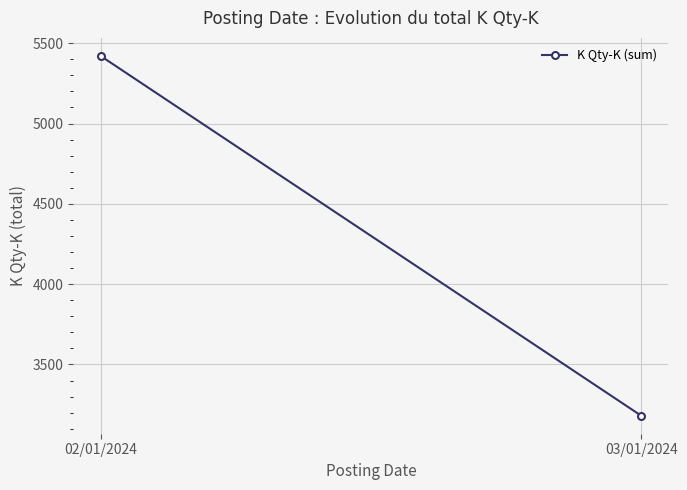

Reading right to left, list all the values displayed in this chart.

3181	5421